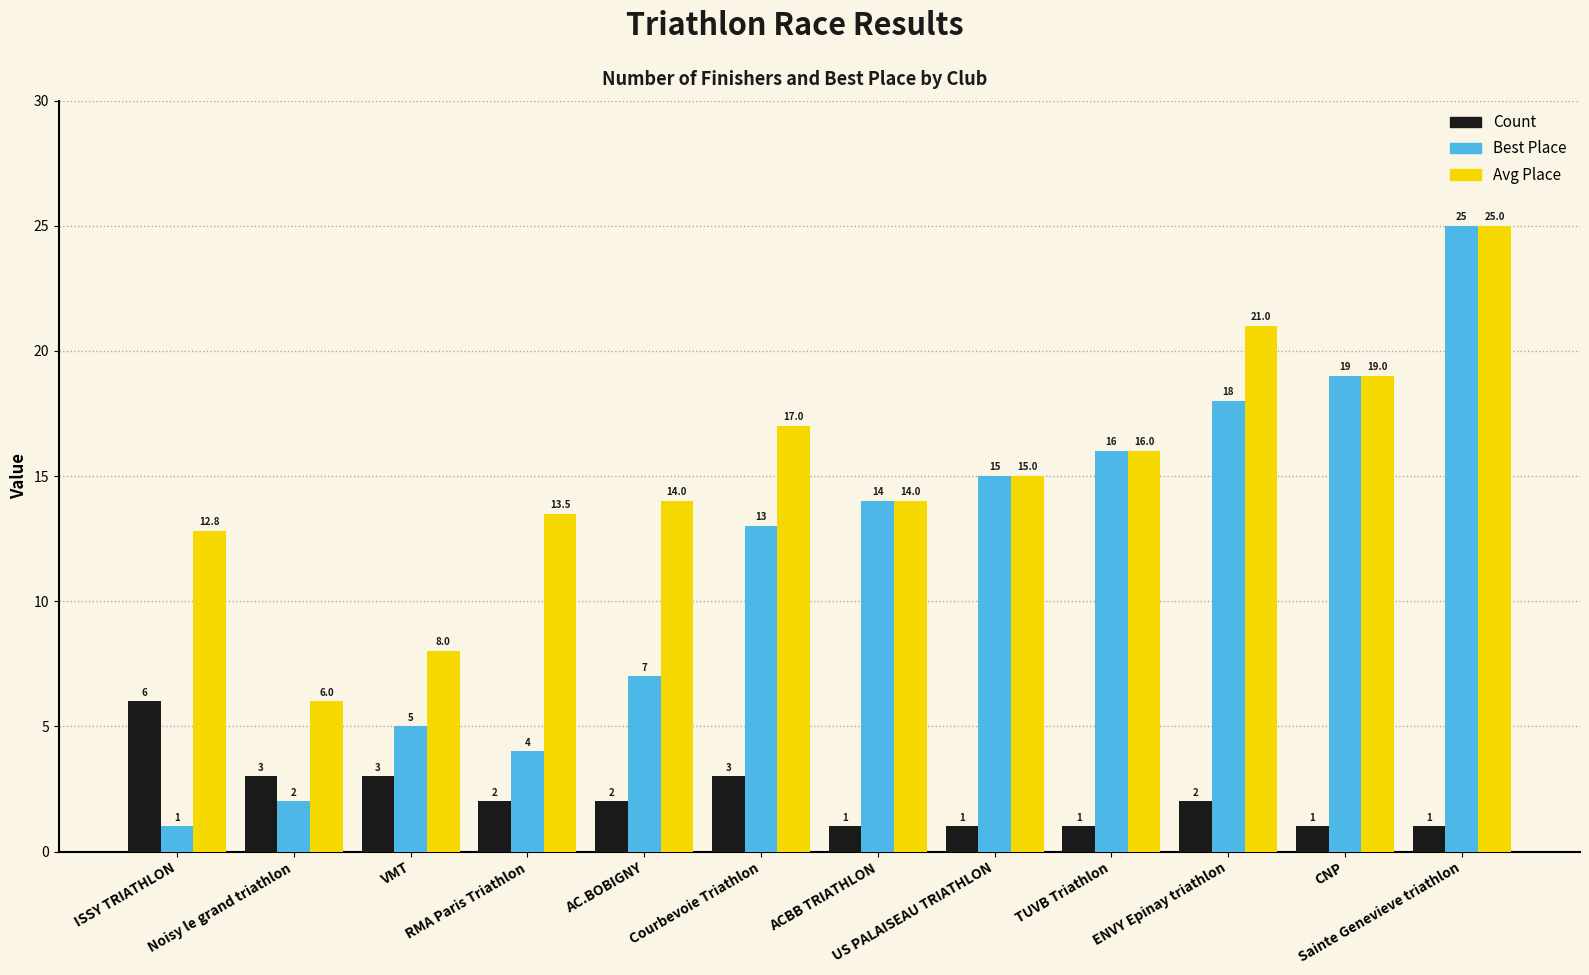

What are all the series names shown in the legend?

Count, Best Place, Avg Place